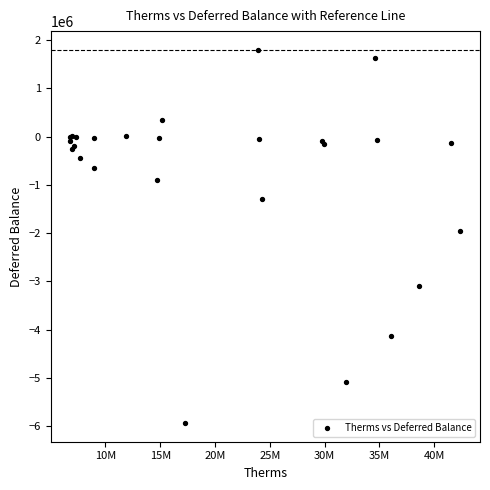

What Y value in the scatter plot is closest to -2067609?

-1945226.2